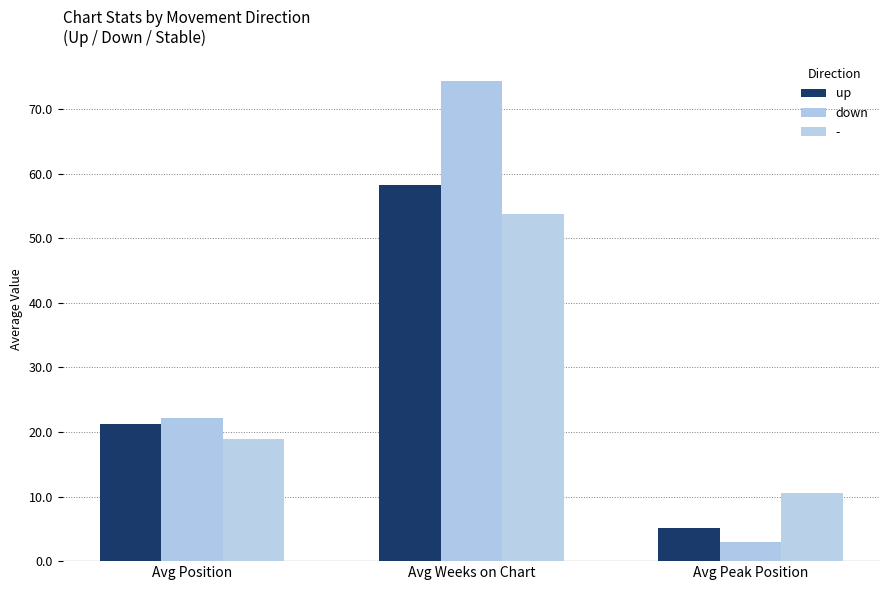

Between Avg Weeks on Chart and Avg Peak Position, which series saw the biggest shift?

down